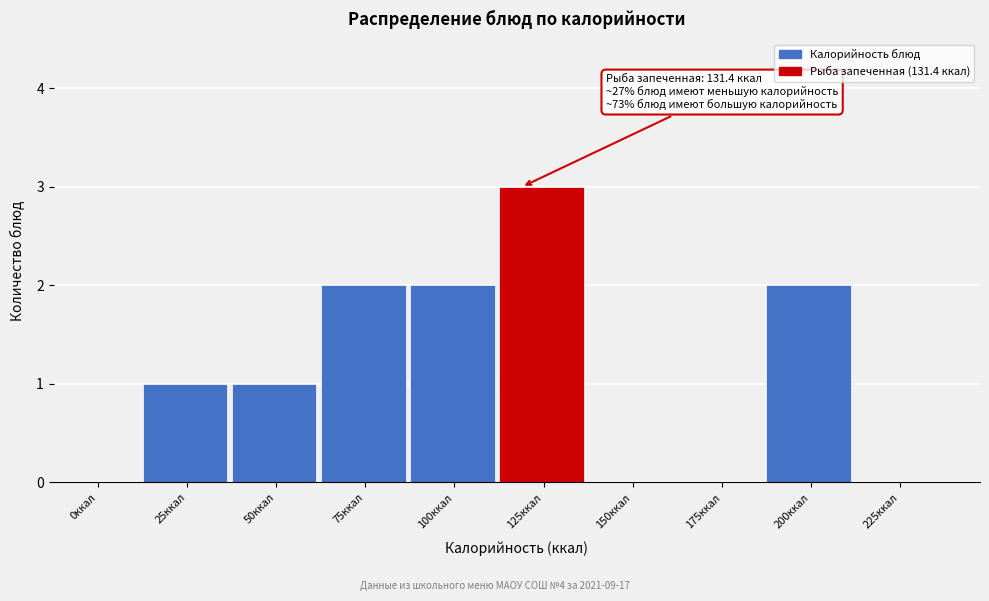

Reading left to right, extract all data points from this chart.

0ккал=0	25ккал=1	50ккал=1	75ккал=2	100ккал=2	125ккал=3	150ккал=0	175ккал=0	200ккал=2	225ккал=0